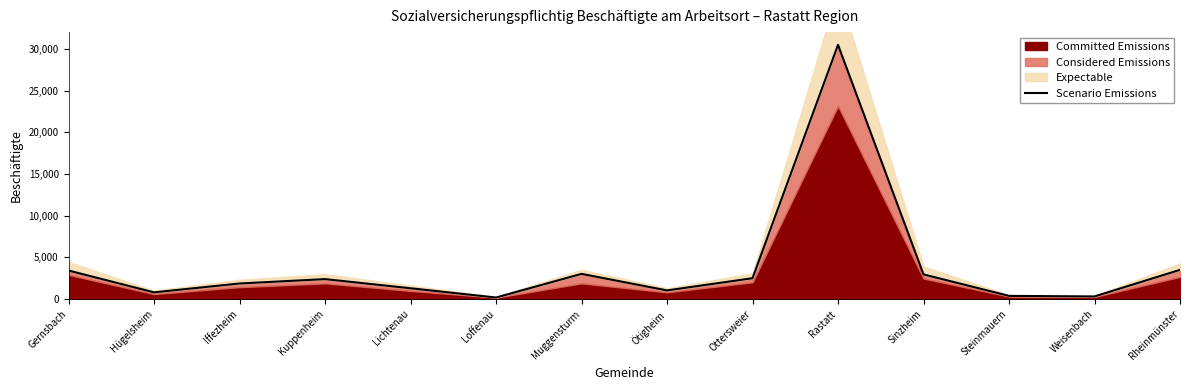

Which label corresponds to the smallest value in the chart?

Loffenau